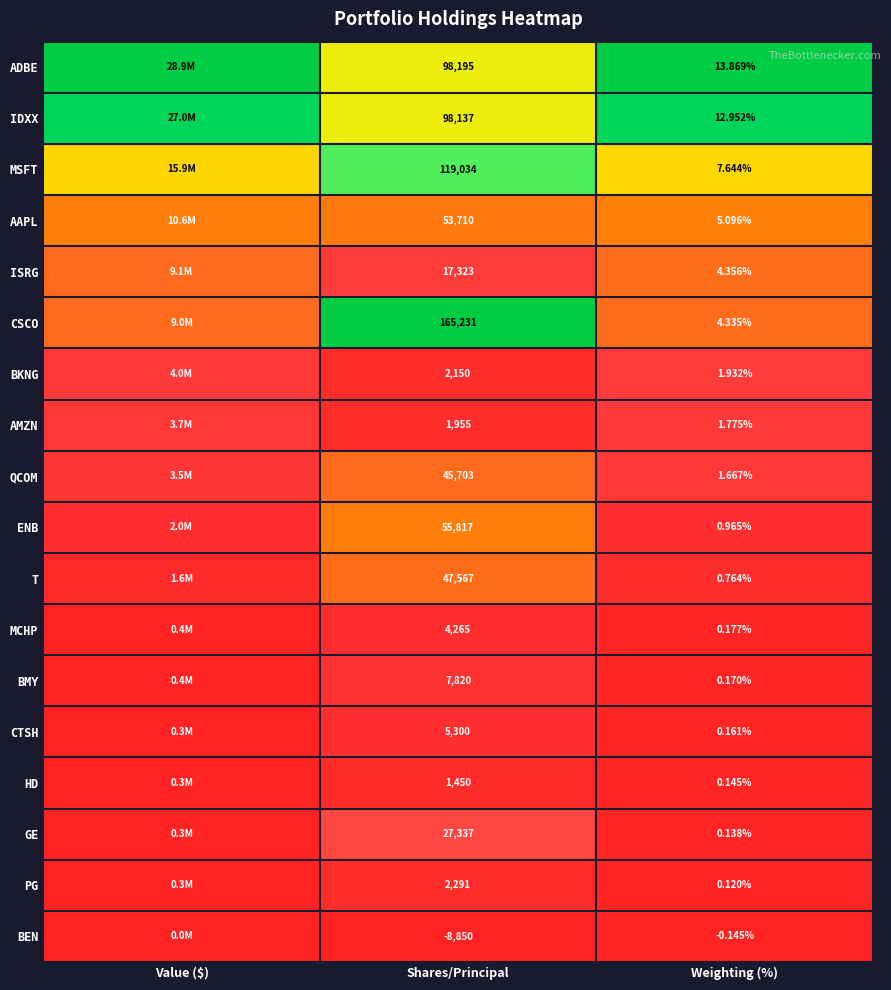

Between Shares/Principal and Weighting (%), which series saw the biggest shift?

CSCO